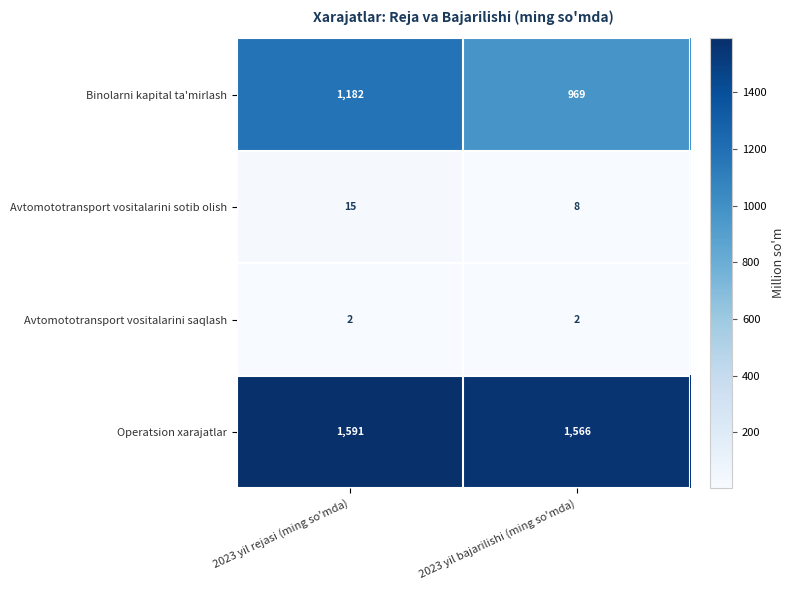

What is the sum of the Binolarni kapital ta'mirlash values at 2023 yil bajarilishi (ming so'mda) and 2023 yil rejasi (ming so'mda)?

2151